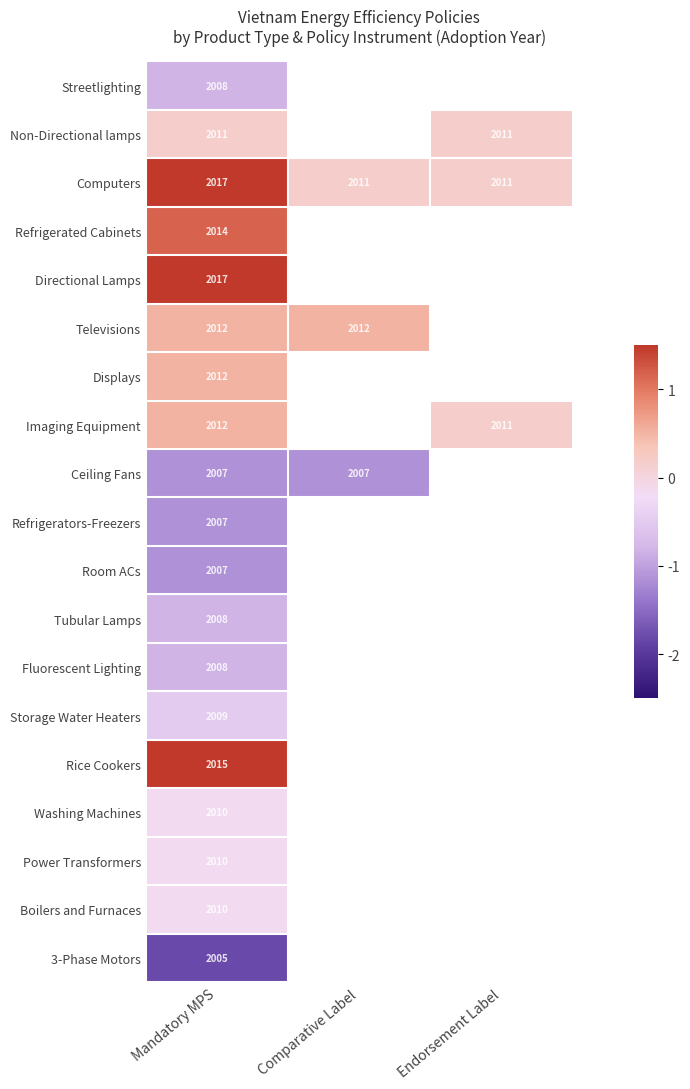

Which category has the highest value across all series?

Mandatory MPS